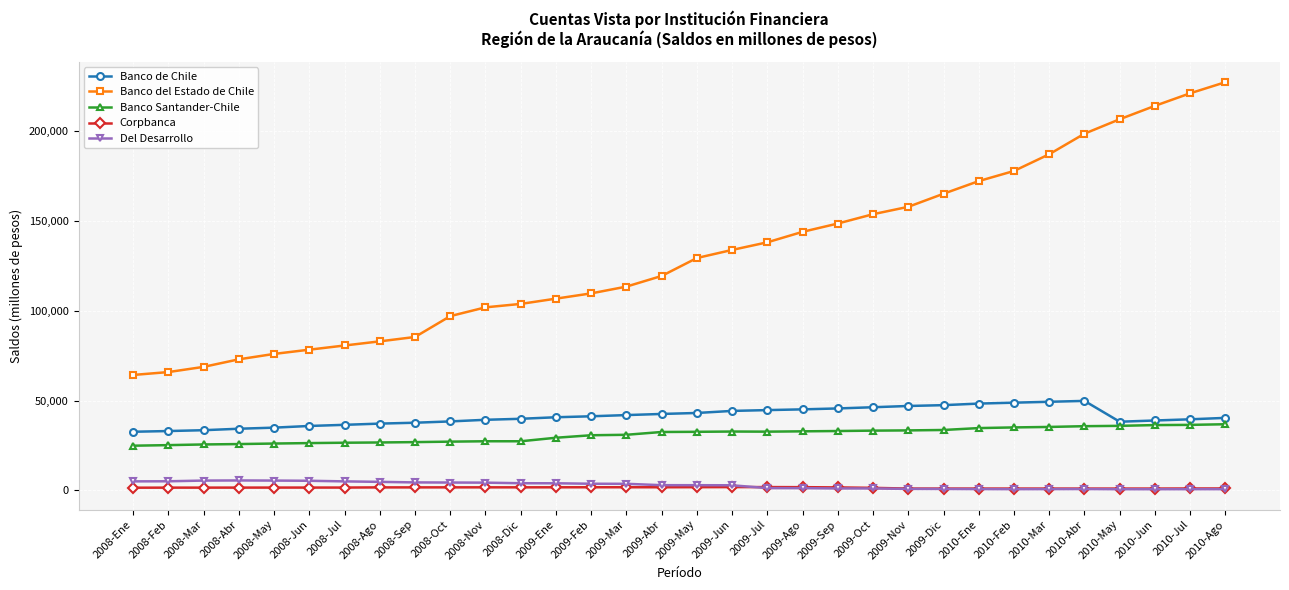

Does the chart display data point markers on the line(s)?

Yes